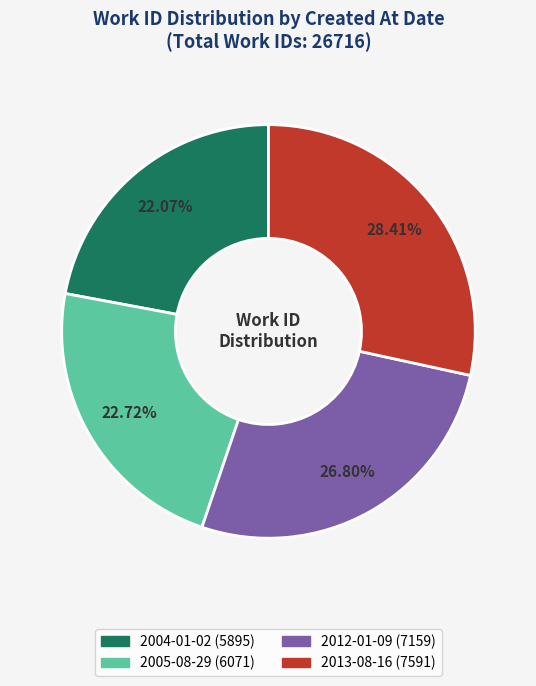

True or false: 2012-01-09 accounts for 38% of the total.

False